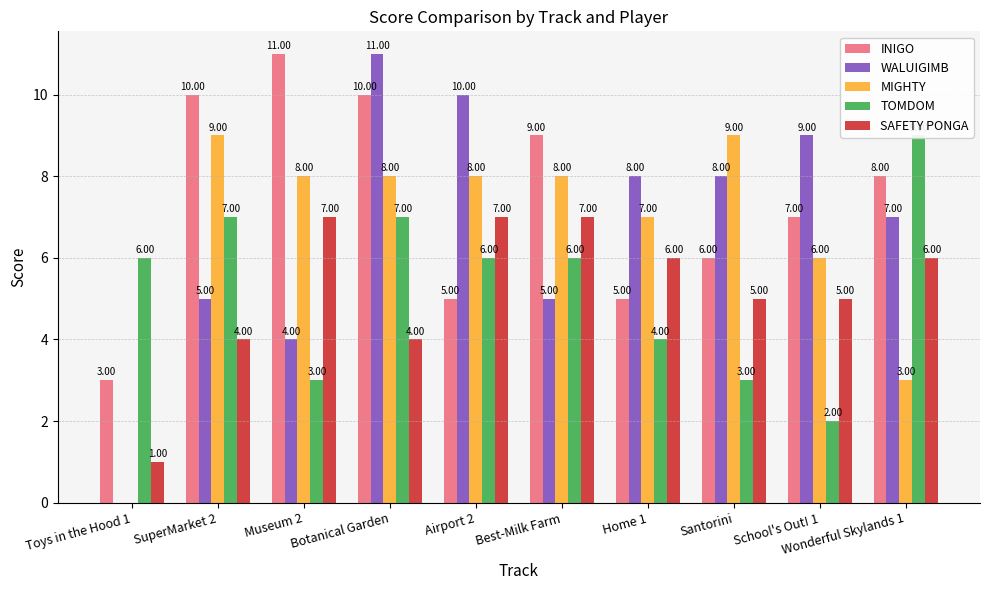

How many bars are there in each group?

5